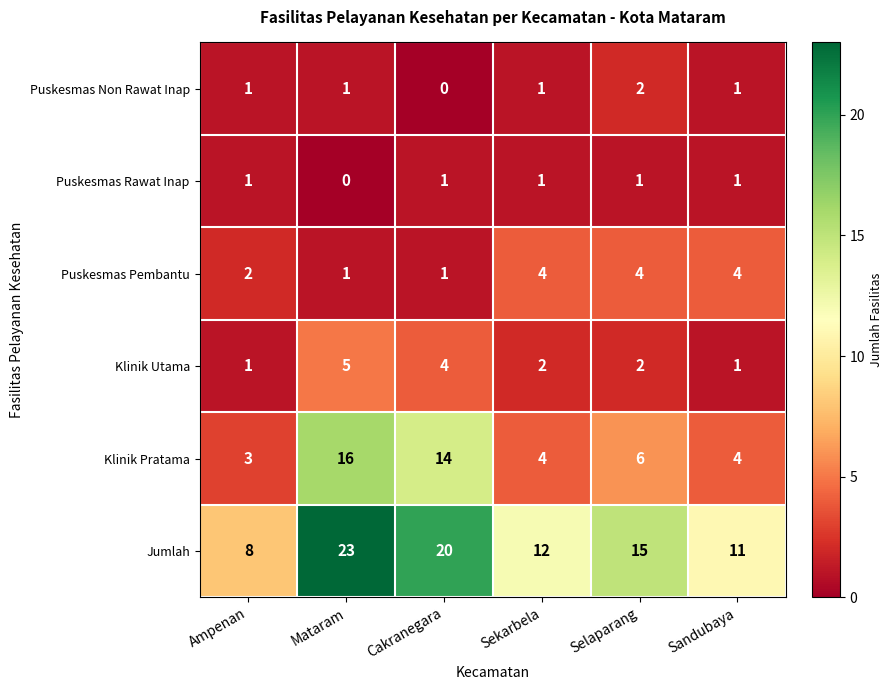

Which series has the largest total across all categories?

Jumlah